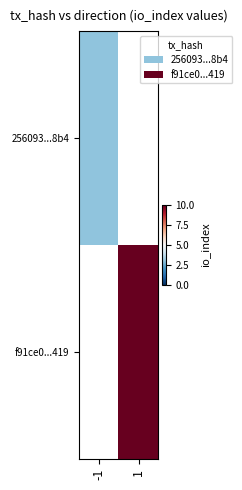

Rank the series by their maximum value, from lowest to highest.

256093...8b4, f91ce0...419